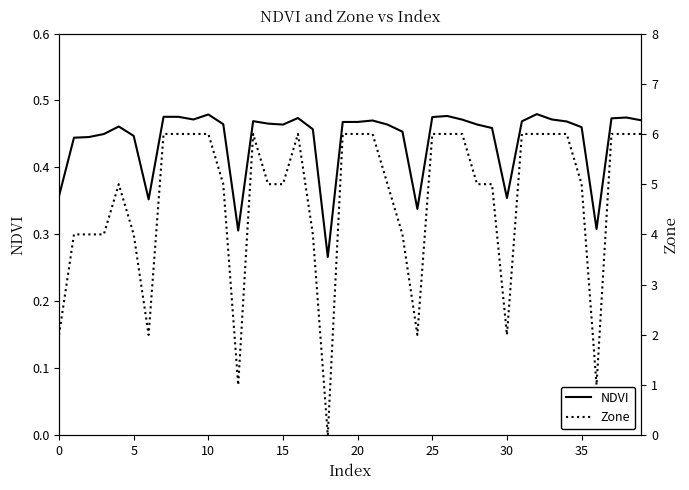

What is the highest value of the NDVI series?

0.5